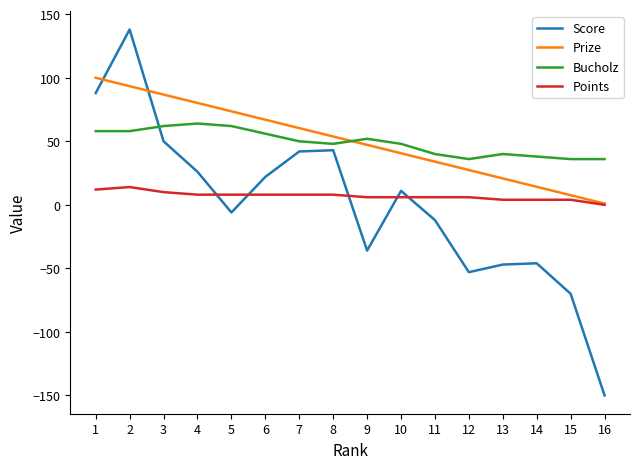

Between 1 and 11, which series saw the biggest shift?

Score